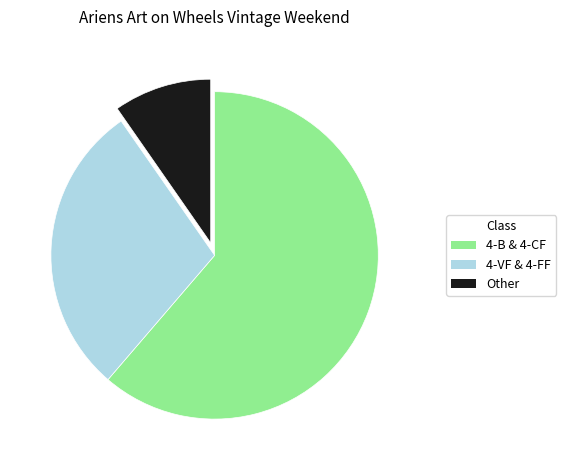

How many segments does this pie chart have?

3